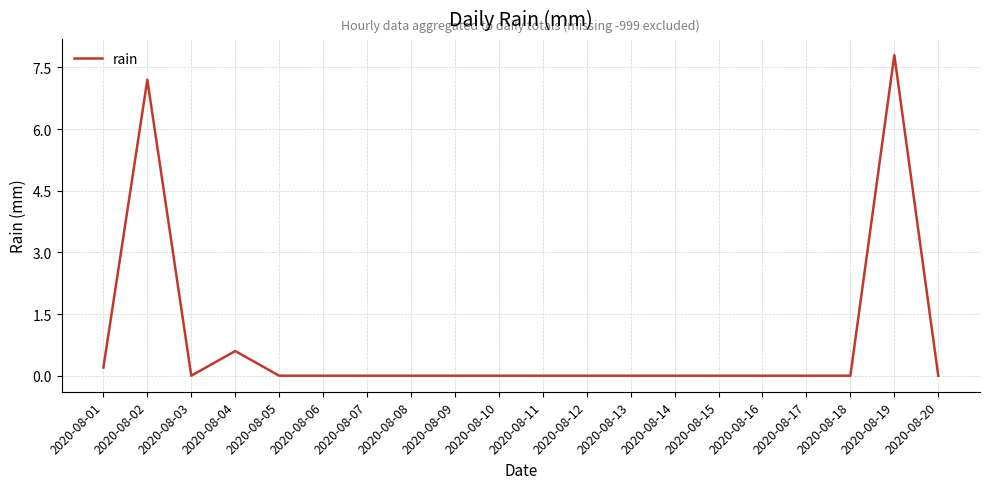

What is the difference between the second highest and second lowest values?

7.2